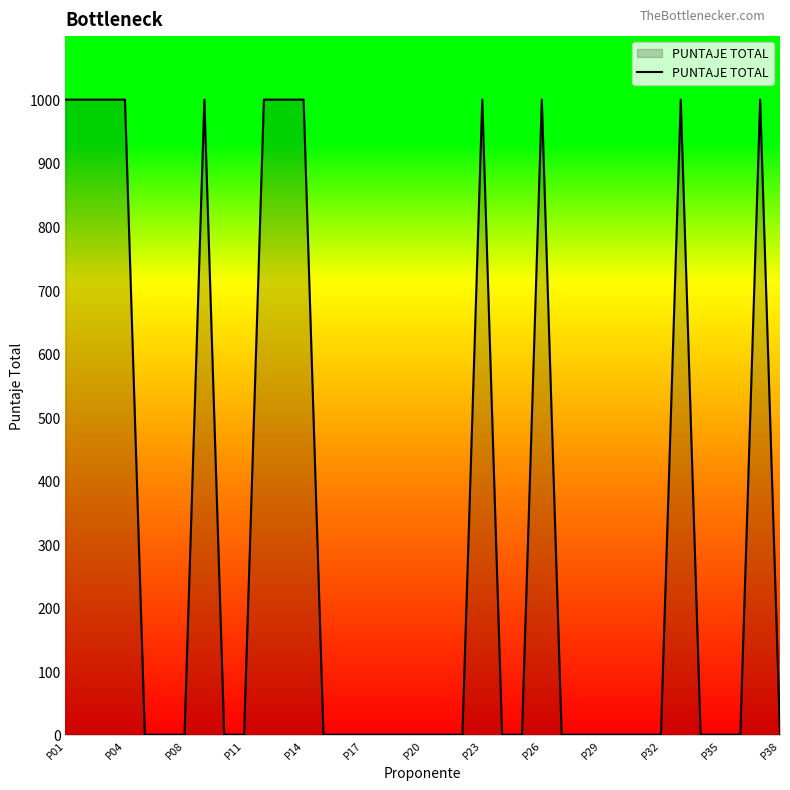

What is the maximum value shown in the chart?

1000